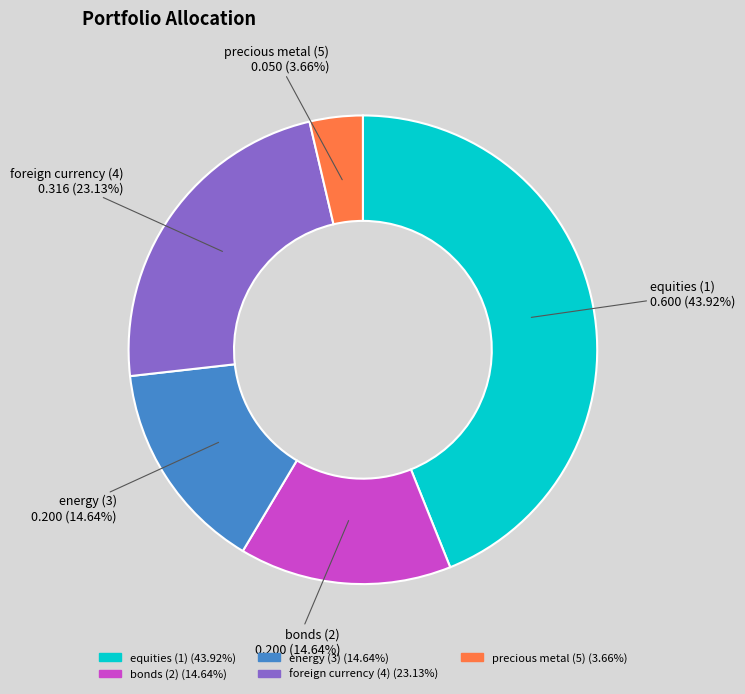

To the nearest percent, what portion does energy (3) represent?

15%